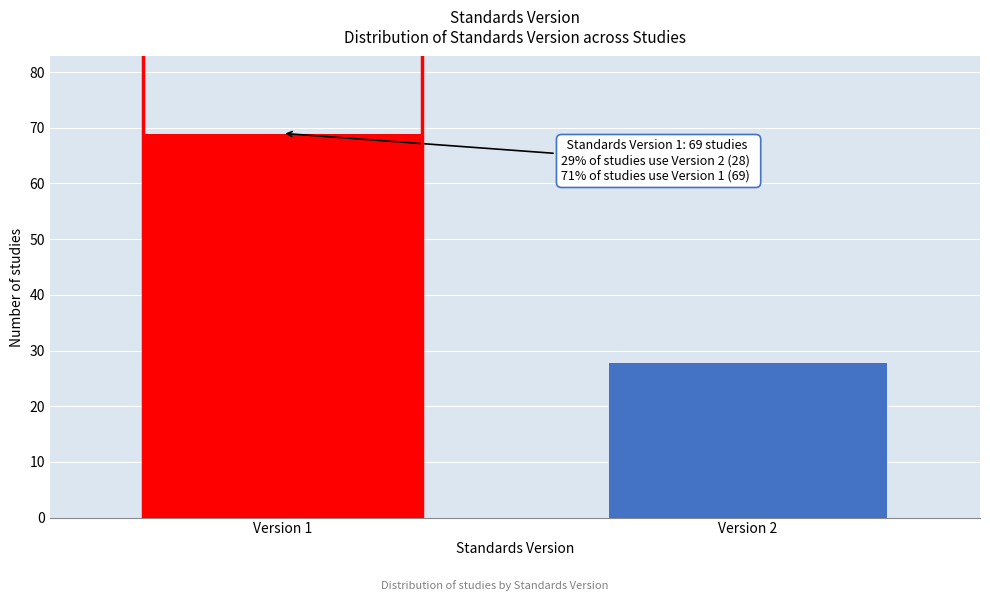

Reading right to left, list all the values displayed in this chart.

28	69